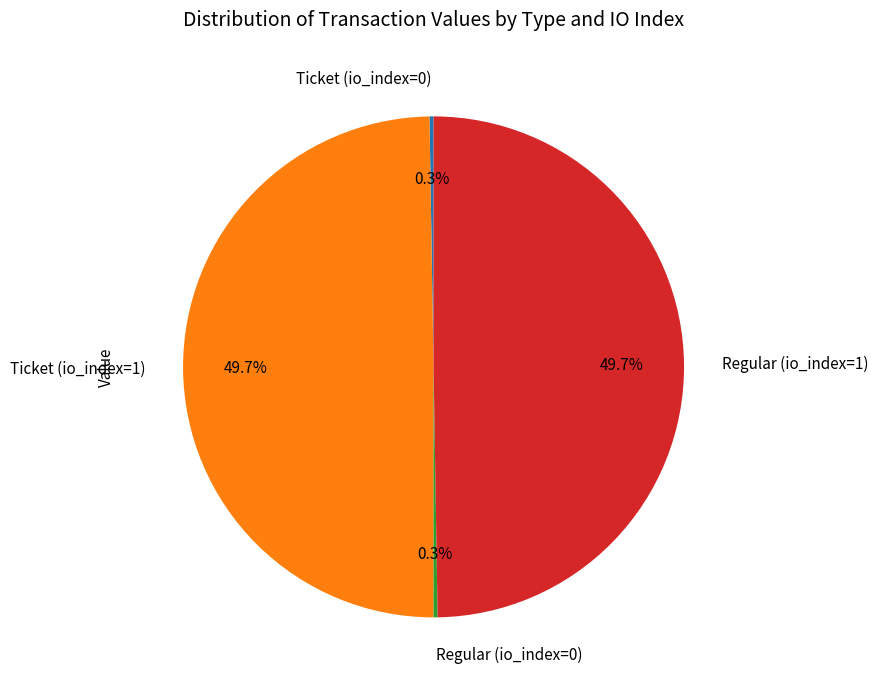

How many segments does this pie chart have?

4